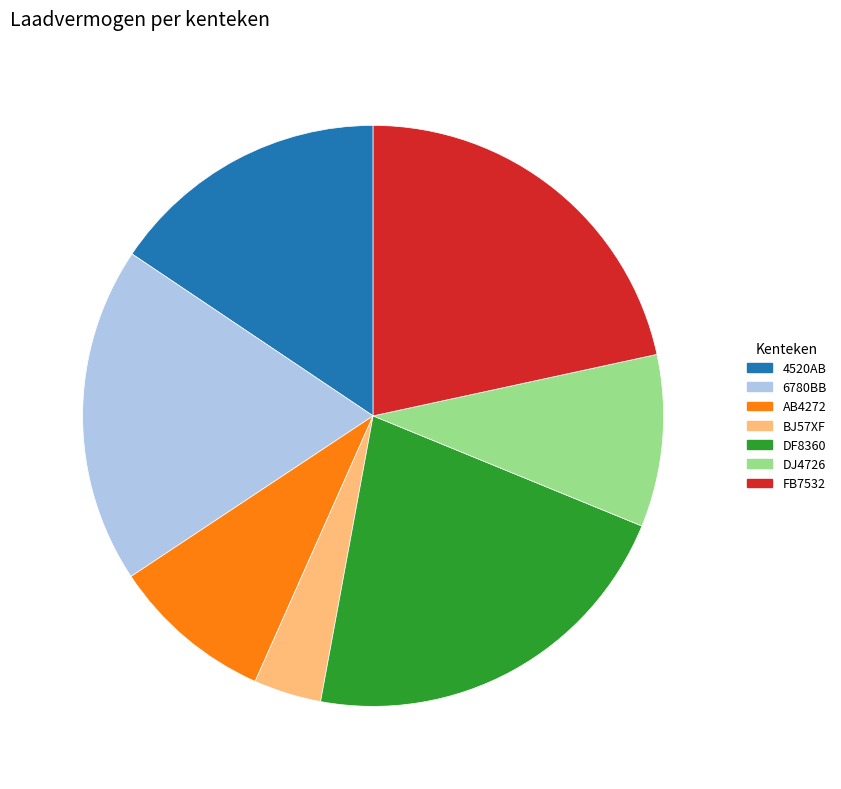

Which slice is the smallest?

BJ57XF